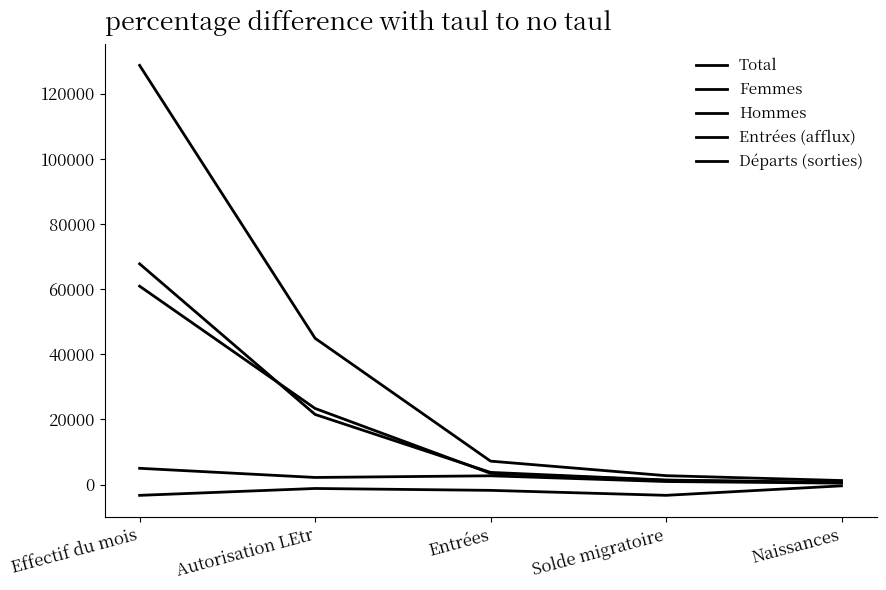

At which category is the sum across all series the highest?

Effectif du mois